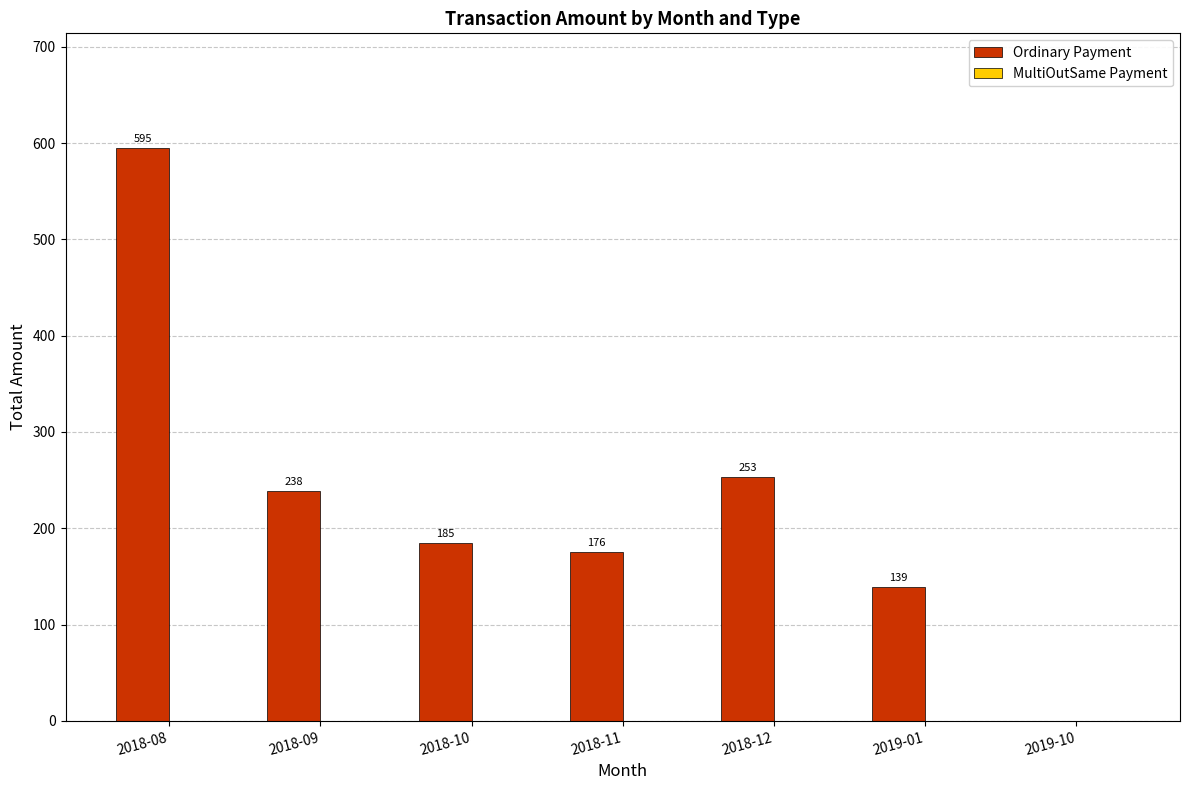

Which series has the largest total across all categories?

Ordinary Payment